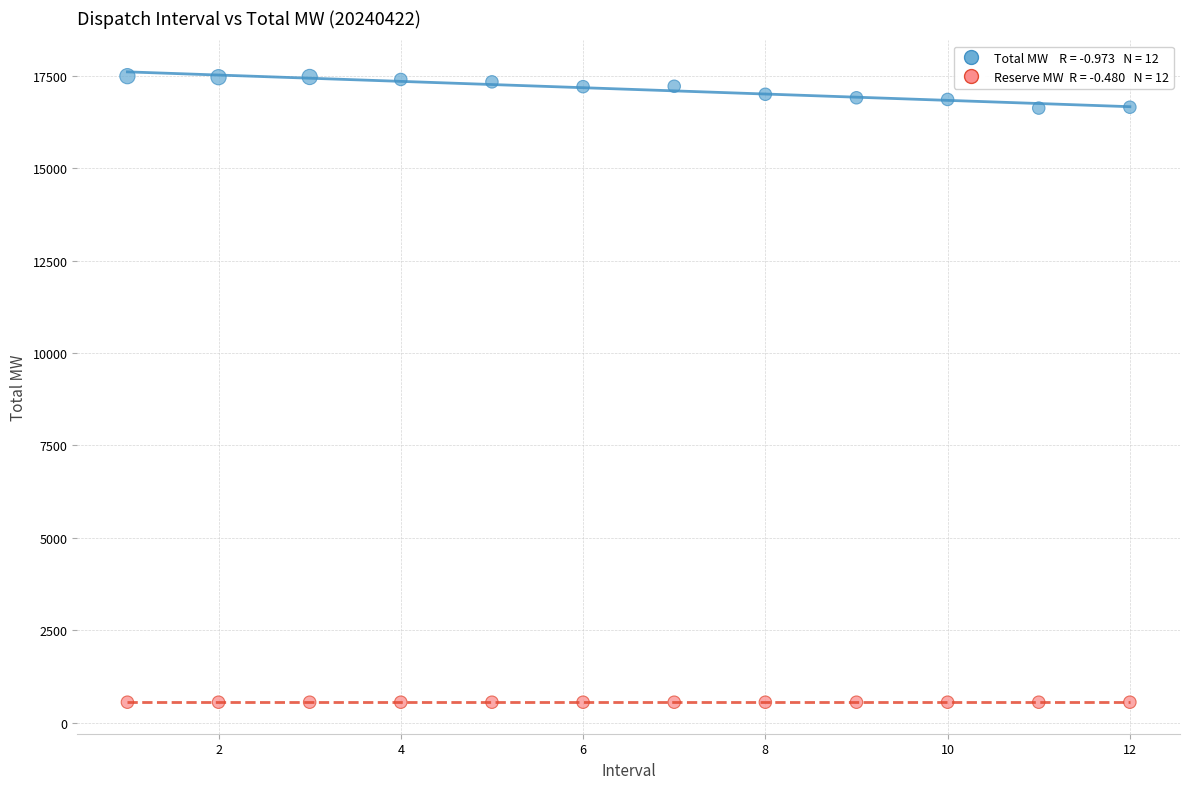

Across all data points, what is the range of X values (max minus min)?

11.0